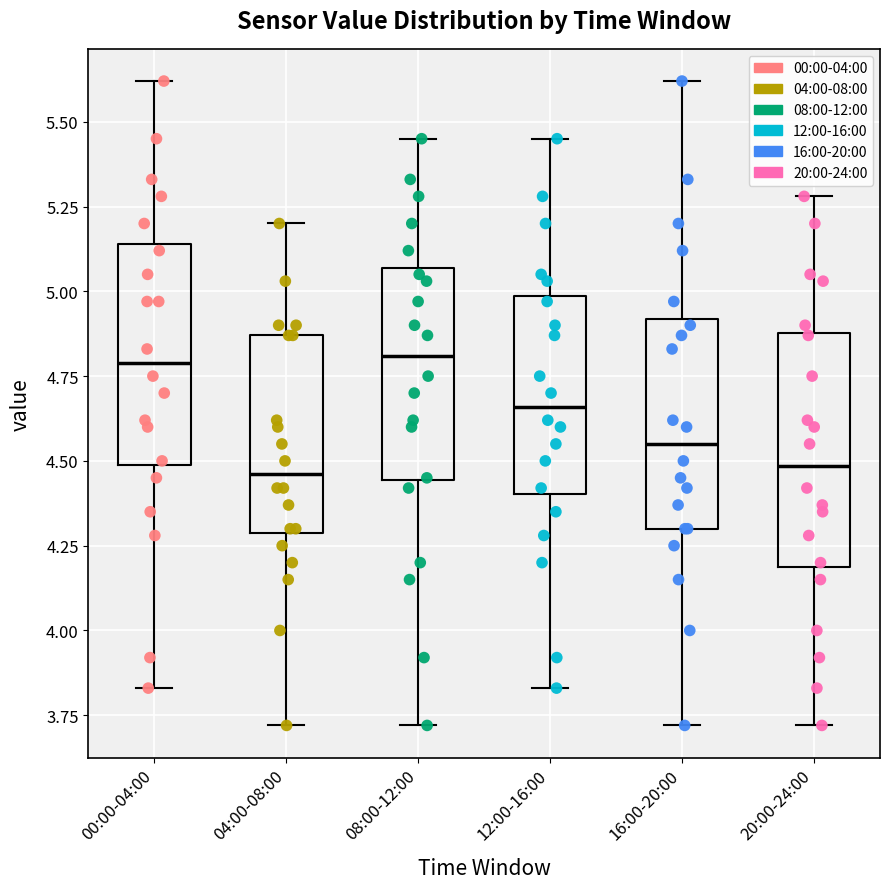

Where does the median line of the box for 20:00-24:00 sit on the y-axis? The values are not printed on the chart, so give them approximately, as read against the axis.

4.50